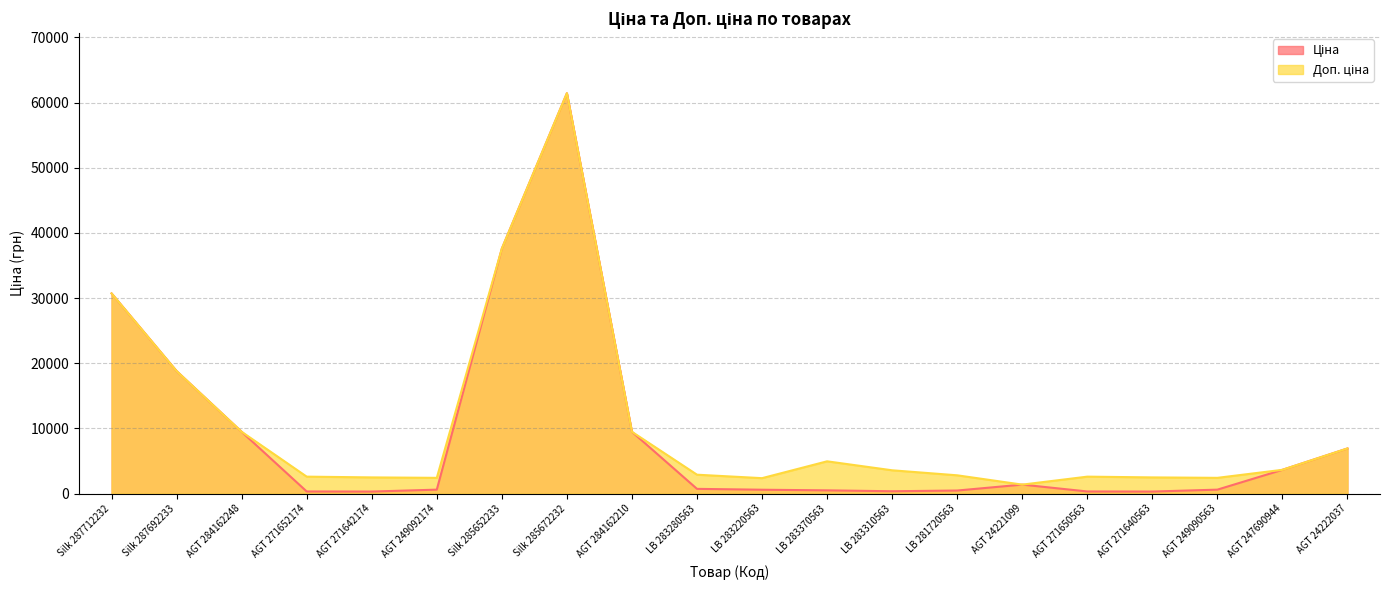

True or false: Ціна and Доп. ціна intersect in this chart.

True